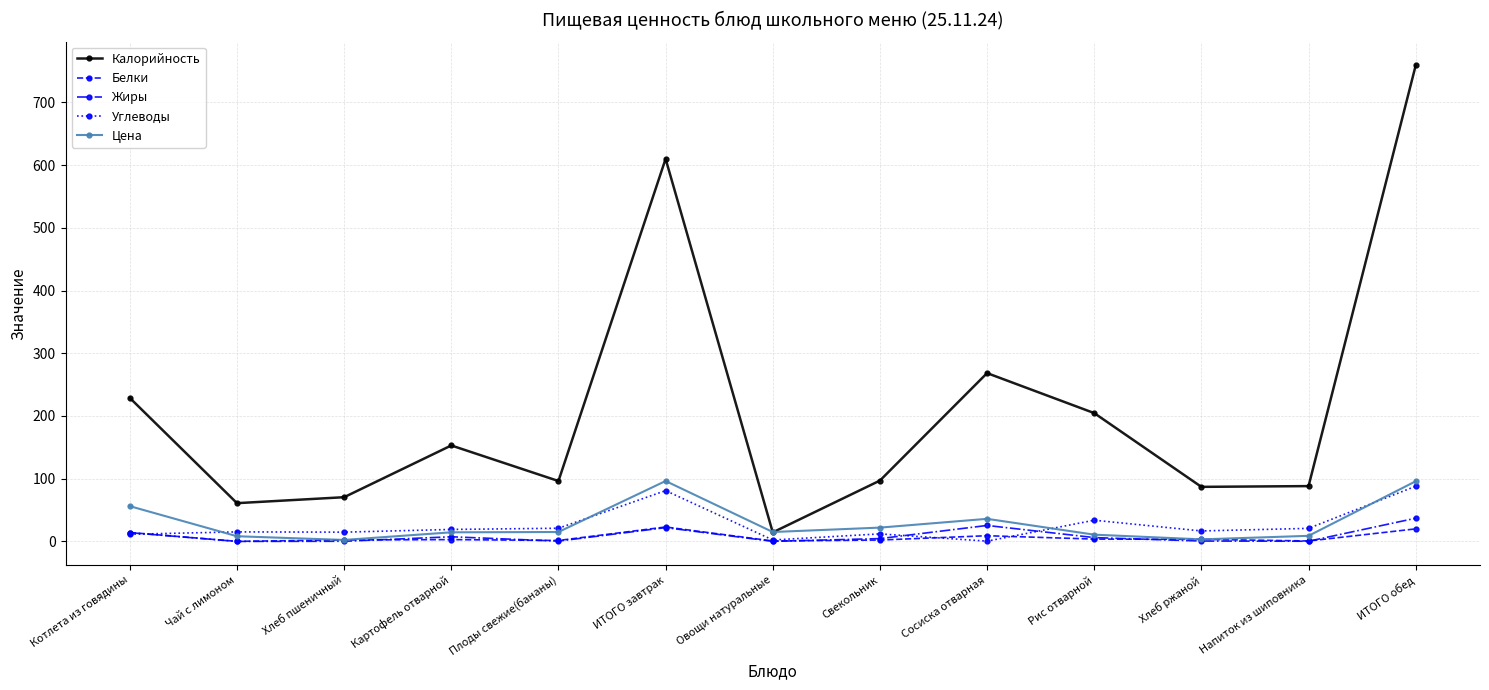

At which category does the chart reach its peak across all series?

ИТОГО обед